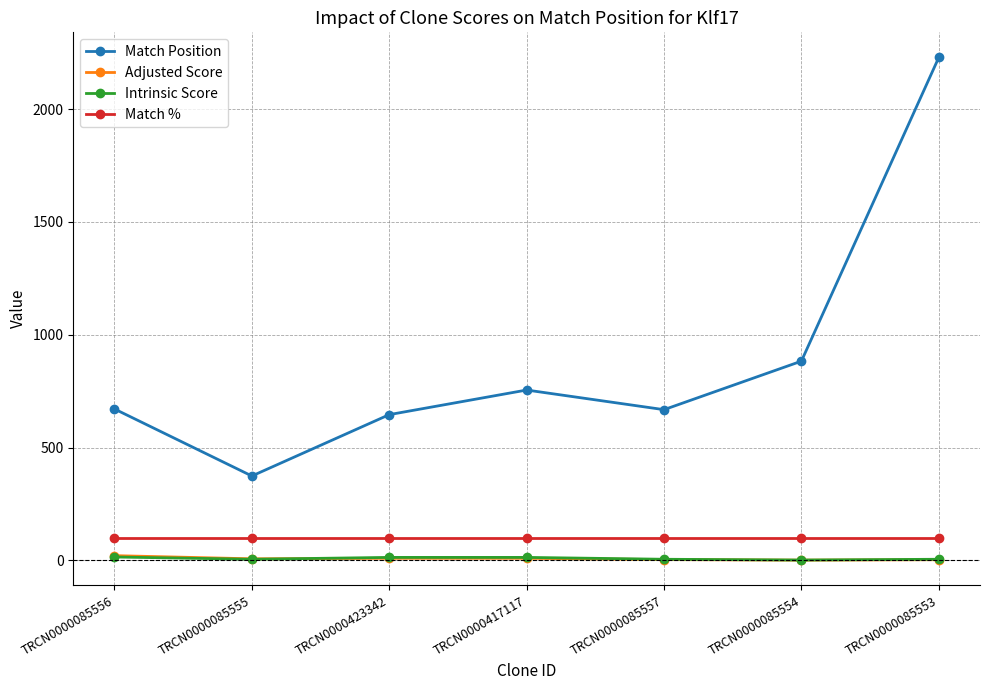

The value of Match Position at TRCN0000085556 is 671.0. True or false?

True